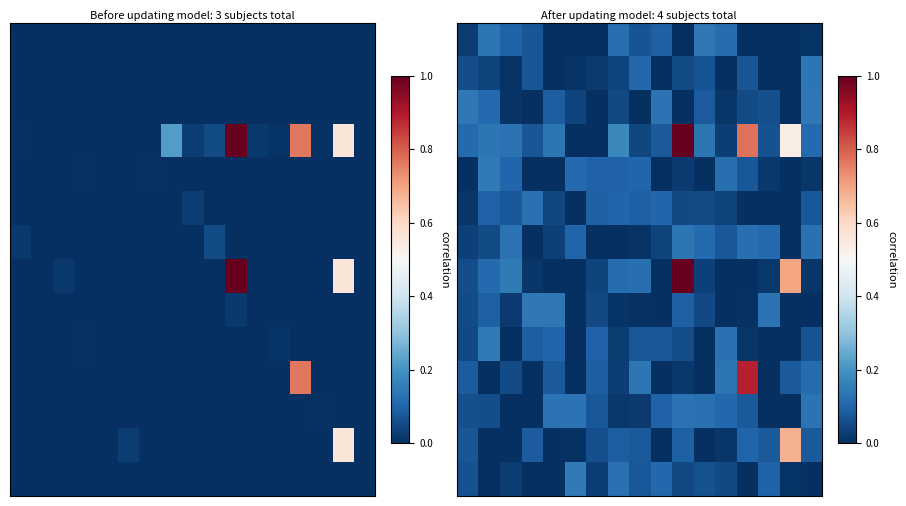

Which has a higher value, 13 or 6?

13